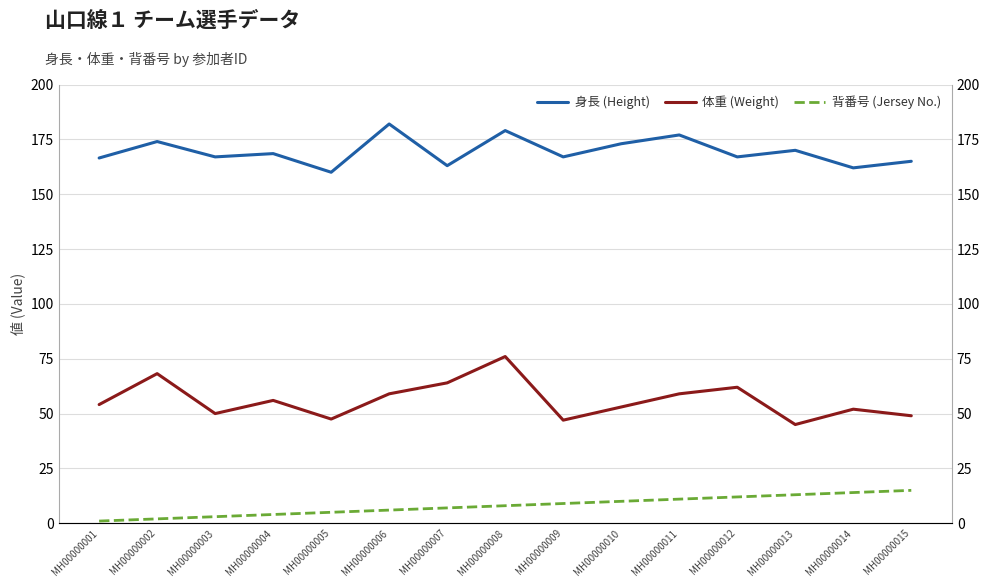

True or false: 背番号 (Jersey No.) has a value of 0.8 at MH00000004.

False